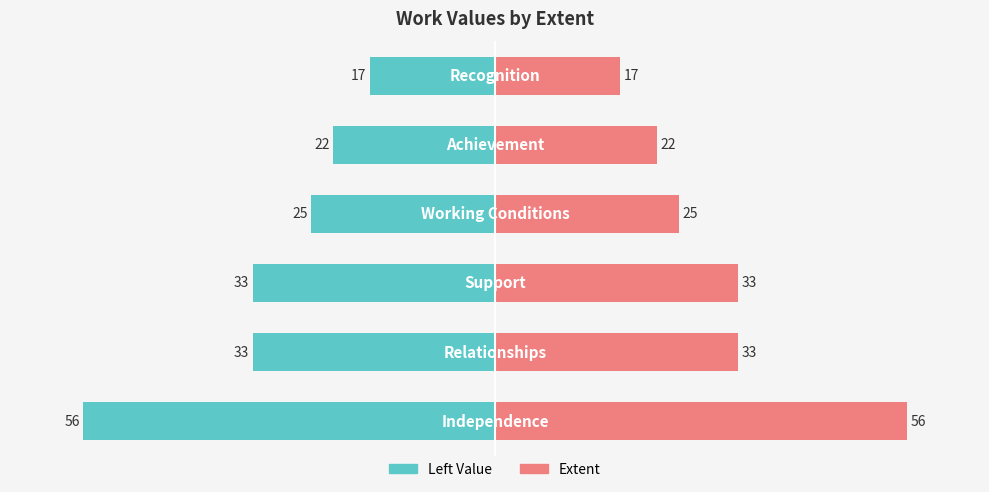

Which series has the largest total across all categories?

Extent